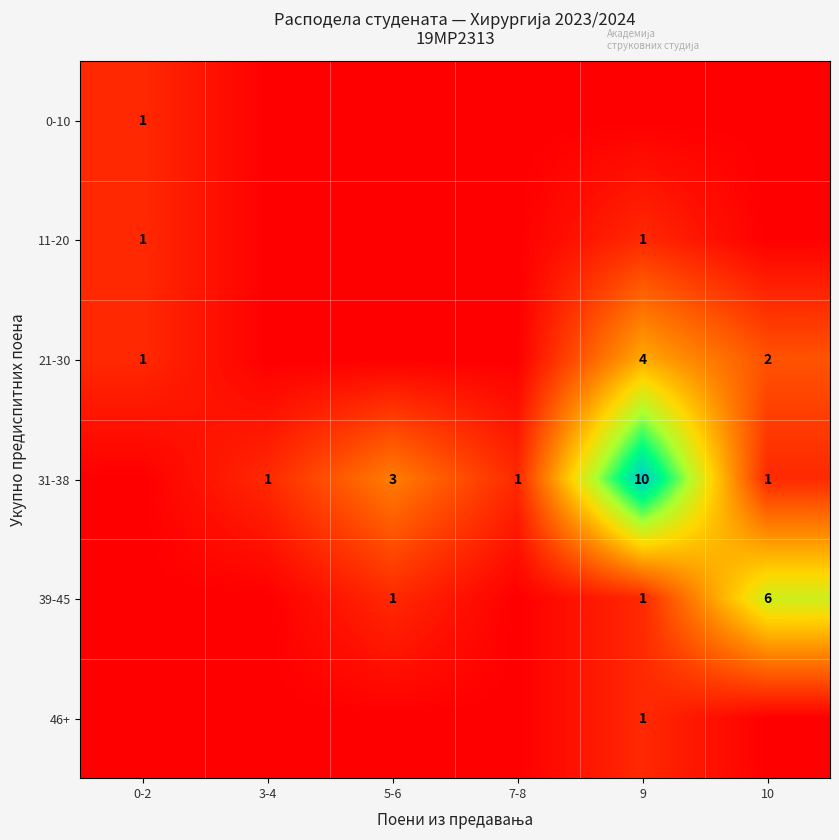

Is it true that 21-30 equals 2 at 10?

True